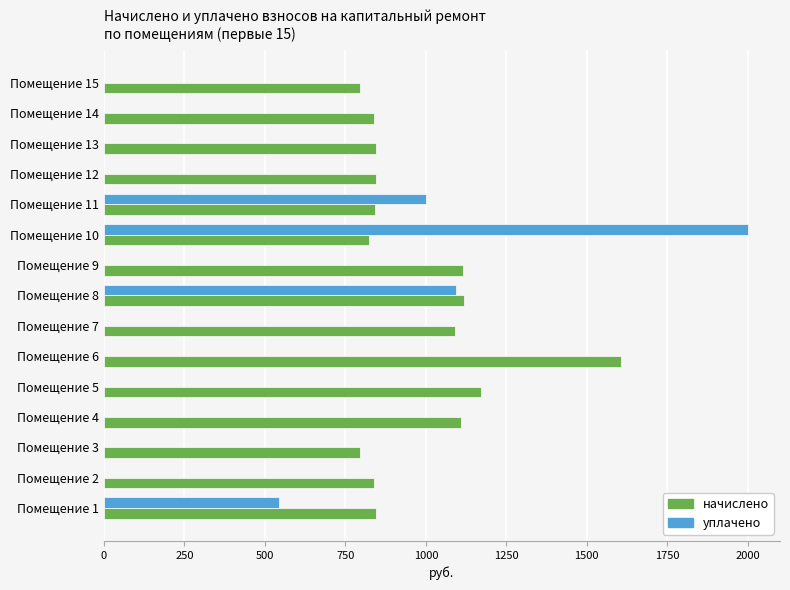

What are all the series names shown in the legend?

начислено, уплачено